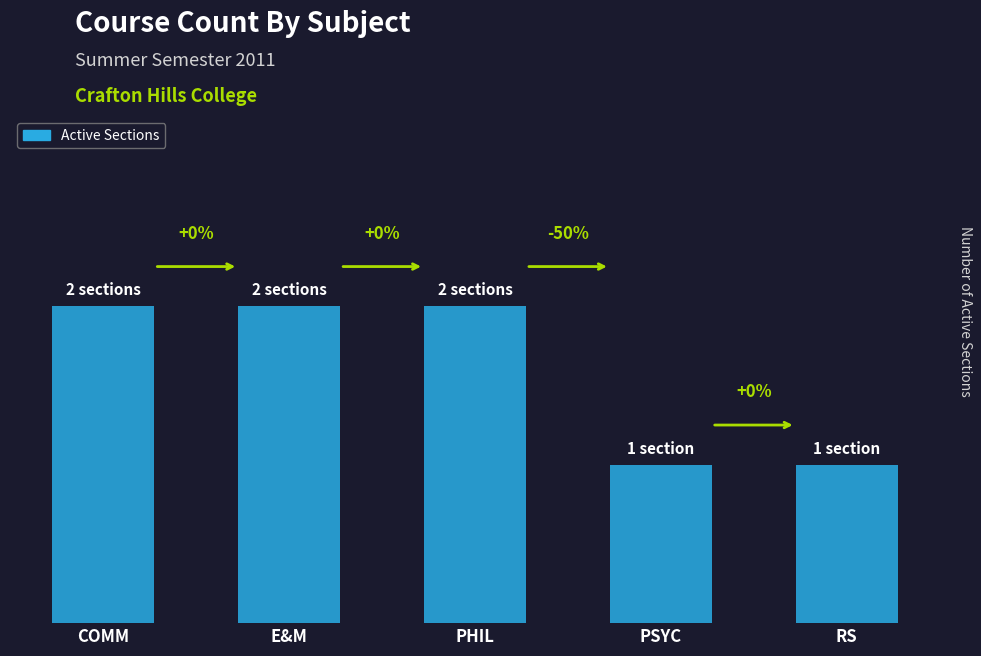

Does the chart contain any negative values?

No